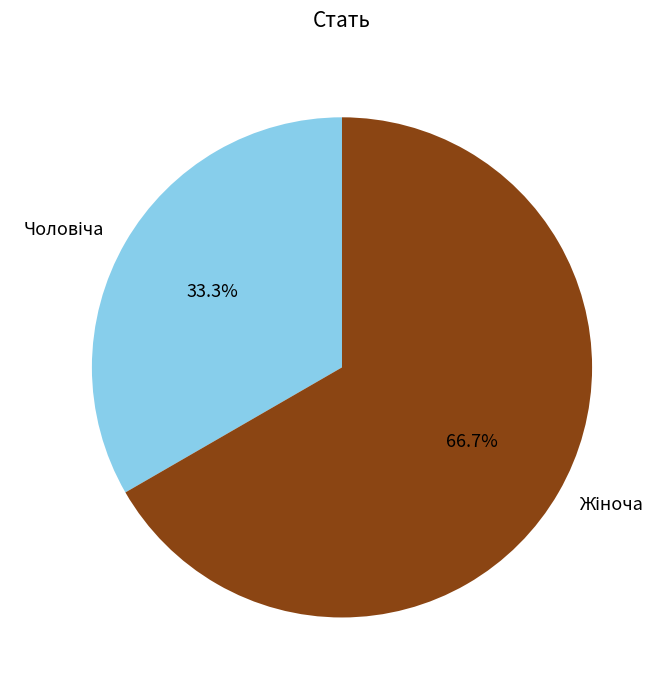

Does any single category account for the majority?

Yes